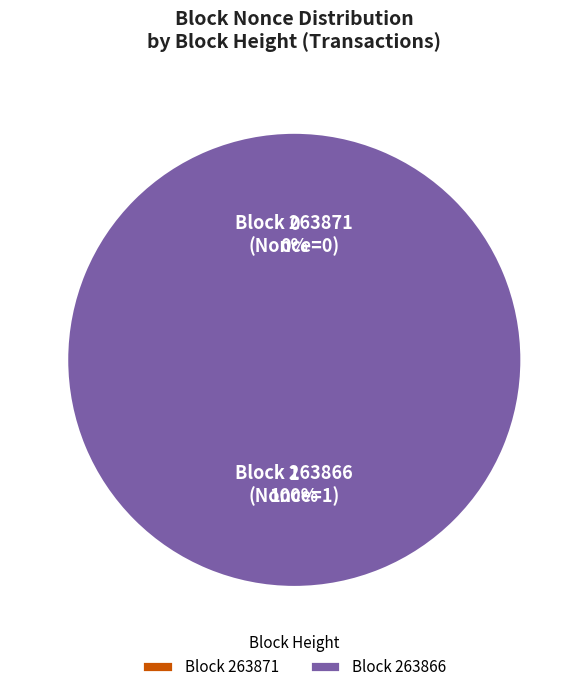

Count the number of slices in the pie.

2